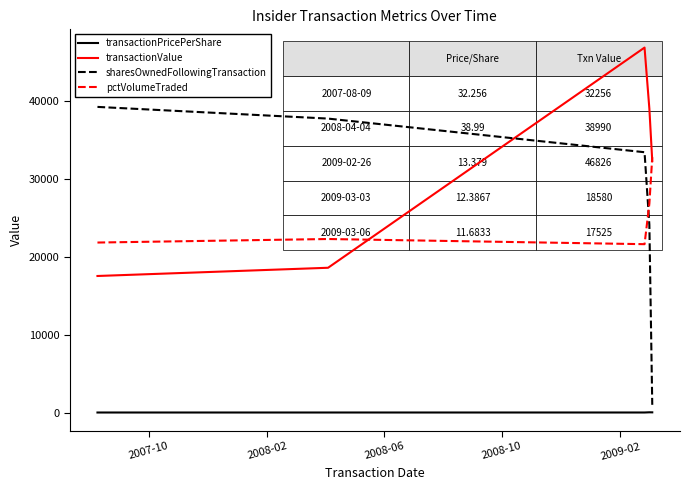

What is the difference between the second highest and minimum values in the transactionValue series?

21465.0